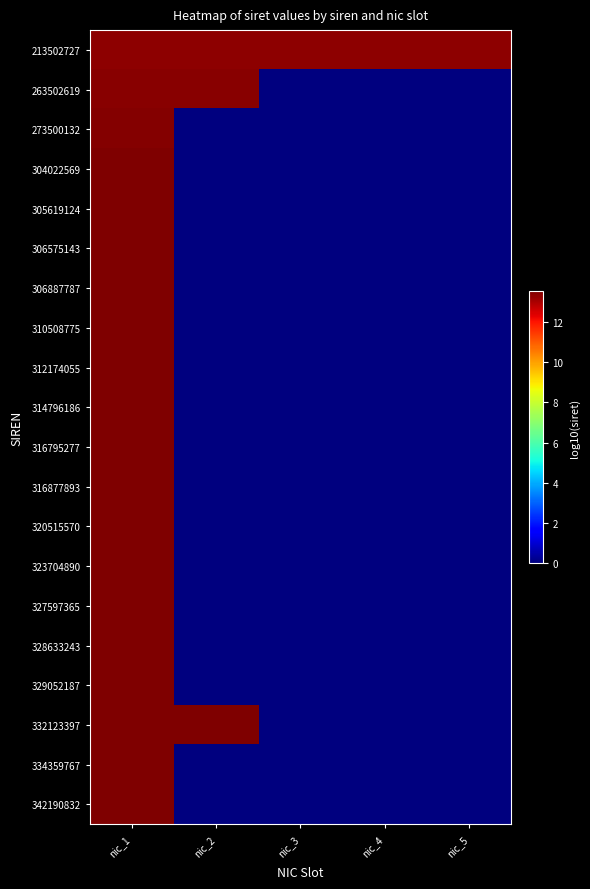

What is the difference between the highest and lowest values at nic_4?

13.3